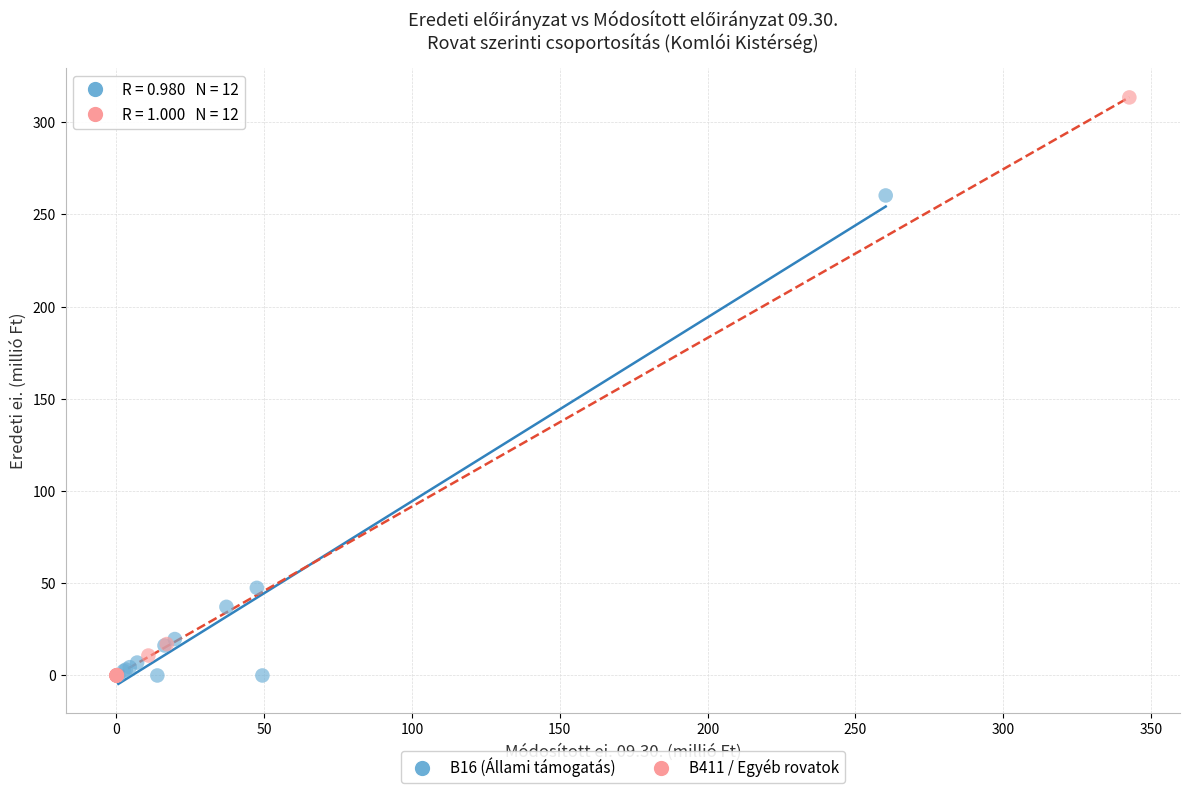

Which series contains the highest Y value?

B411 / Egyéb rovatok